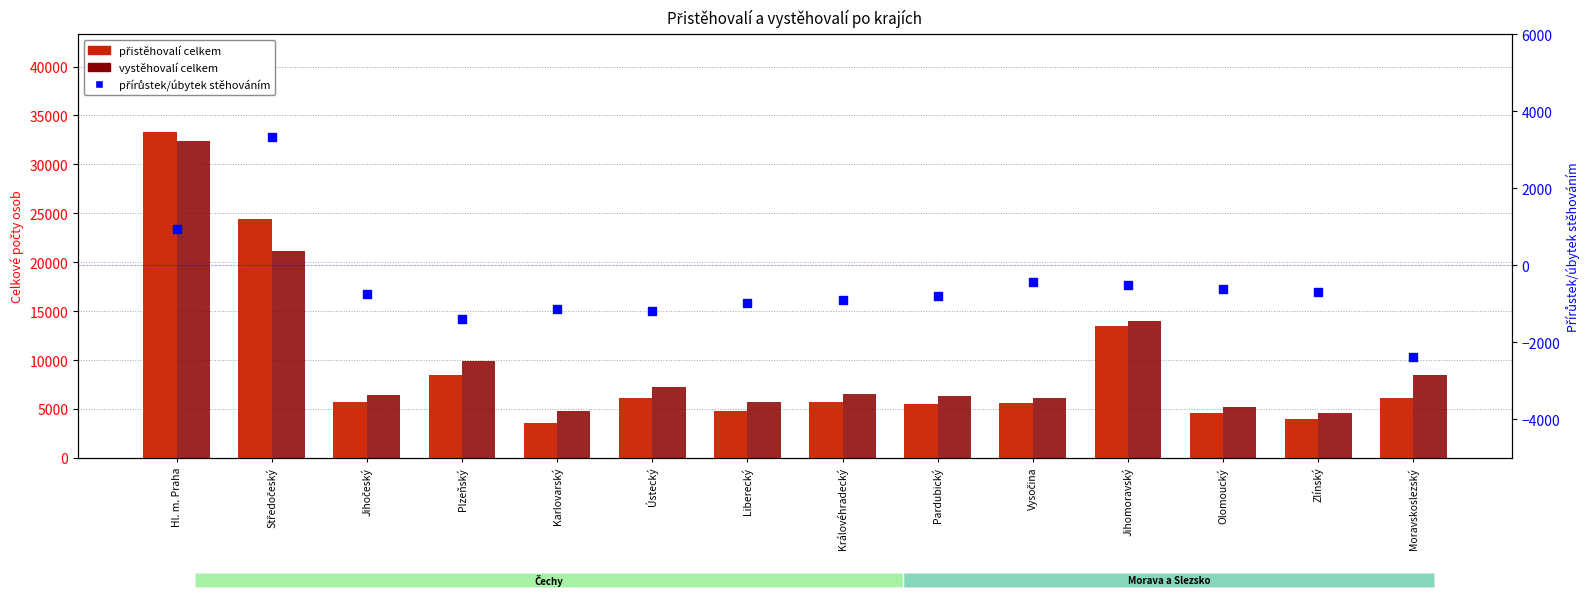

What are all the series names shown in the legend?

přistěhovalí celkem, vystěhovalí celkem, přírůstek/úbytek stěhováním